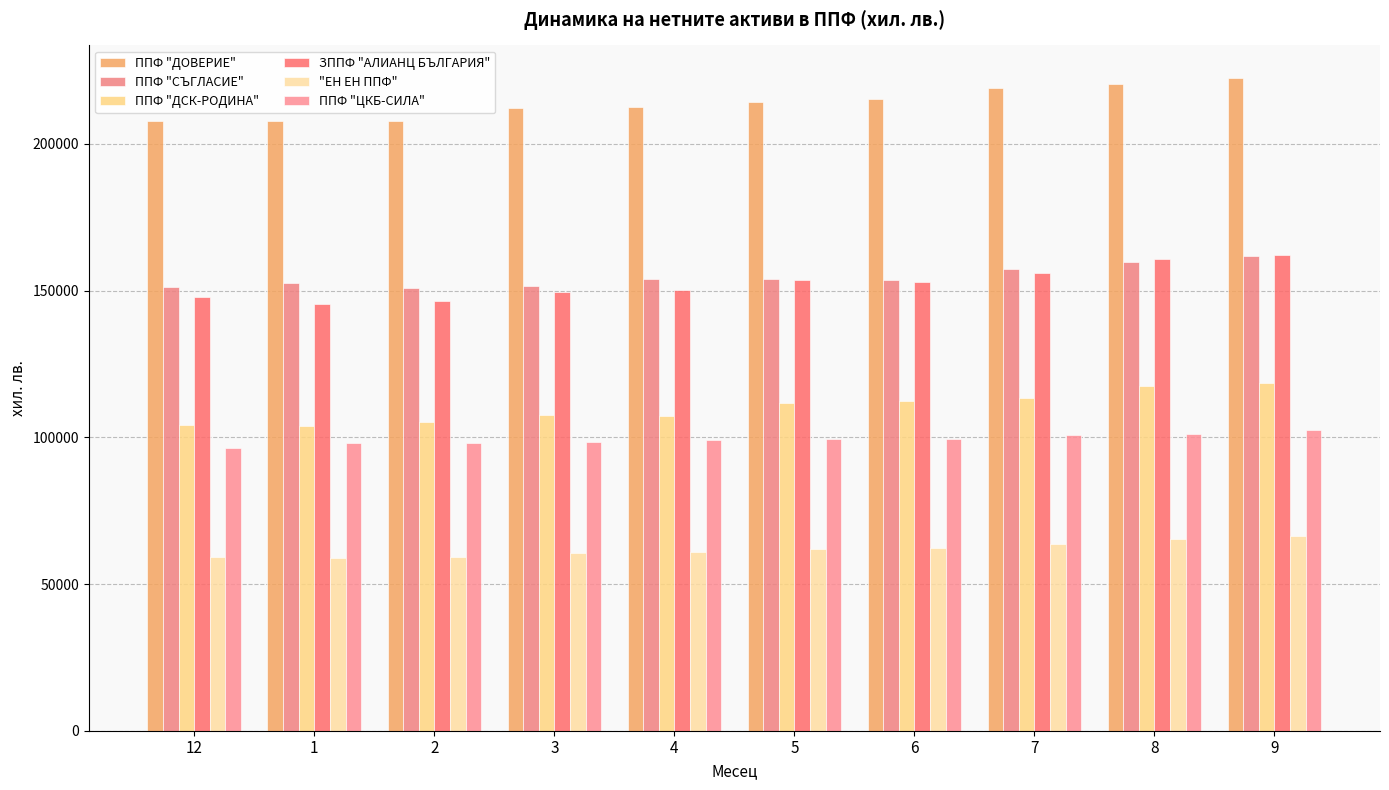

How many distinct data groups are displayed?

6